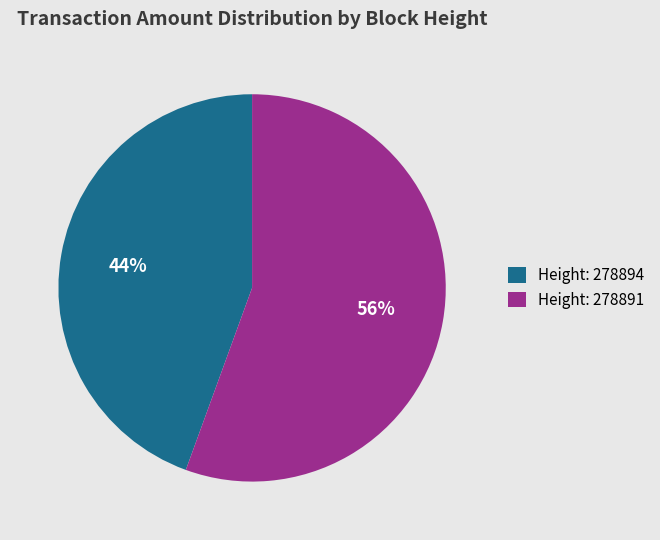

What is the ratio of the value at Height: 278894 to the value at Height: 278891?

0.8